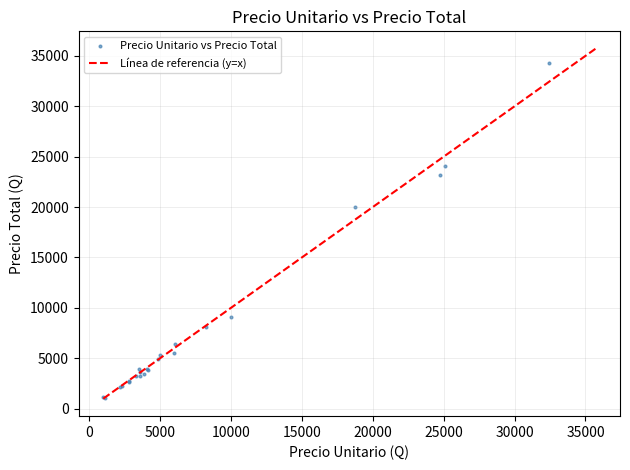

What Y value in the scatter plot is closest to 17668?

20043.4